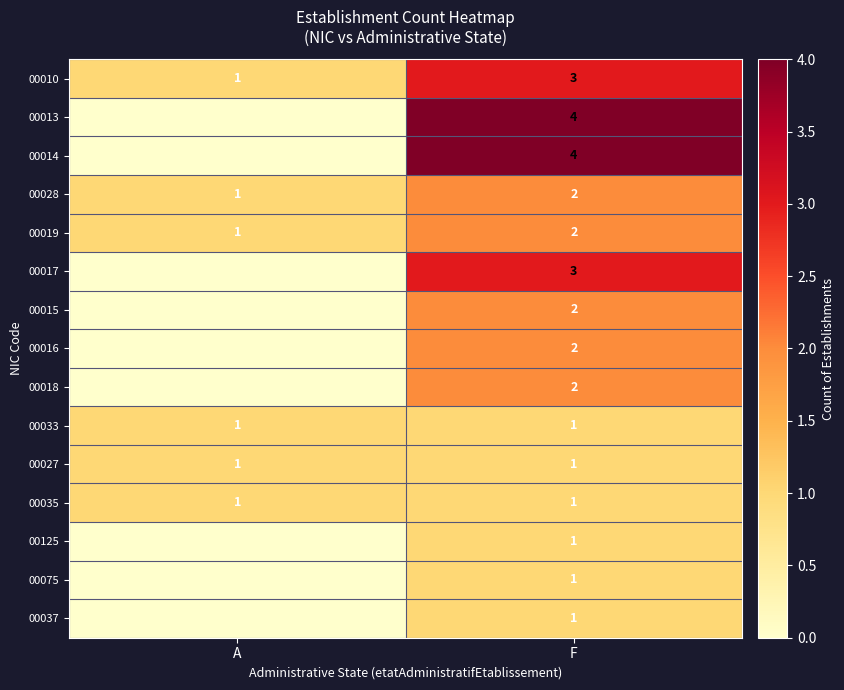

What is the spread (max minus min) of values at F?

3